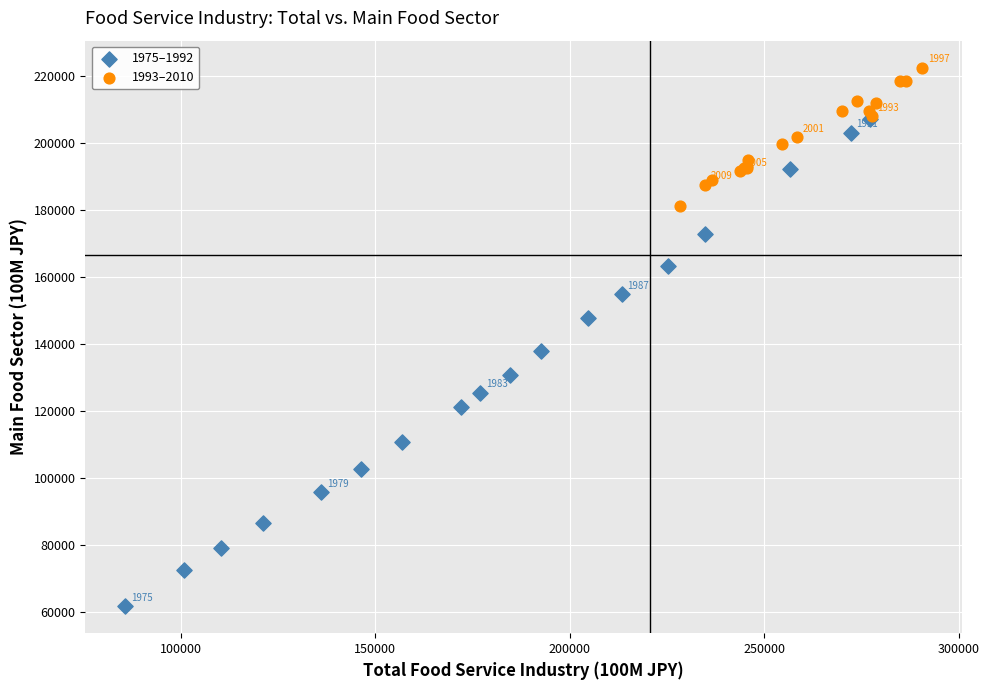

Which series contains the lowest Y value?

1975–1992